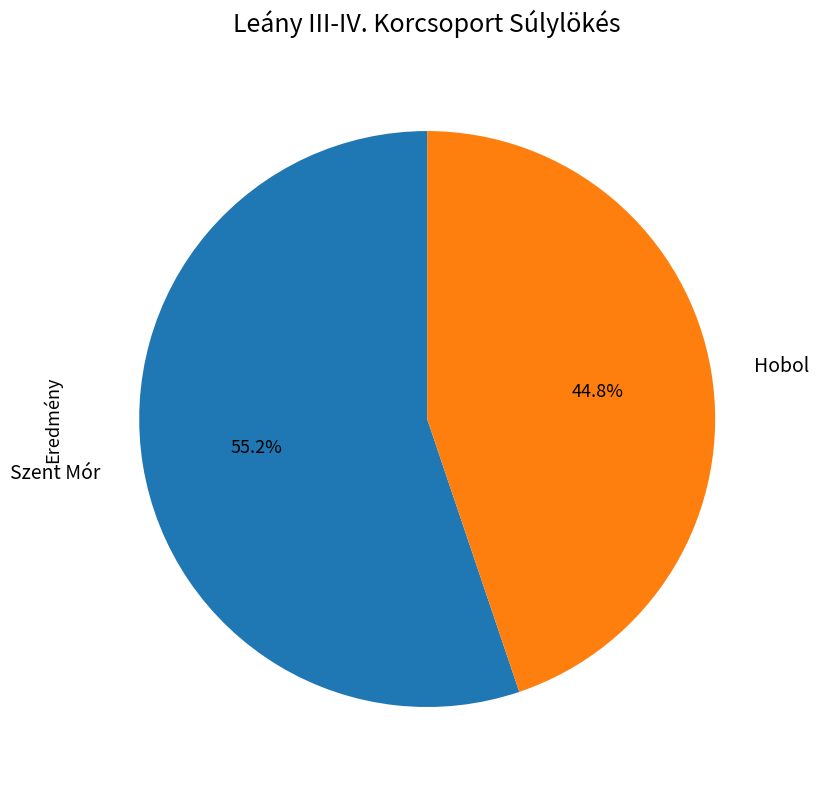

Between Szent Mór and Hobol, which is larger?

Szent Mór